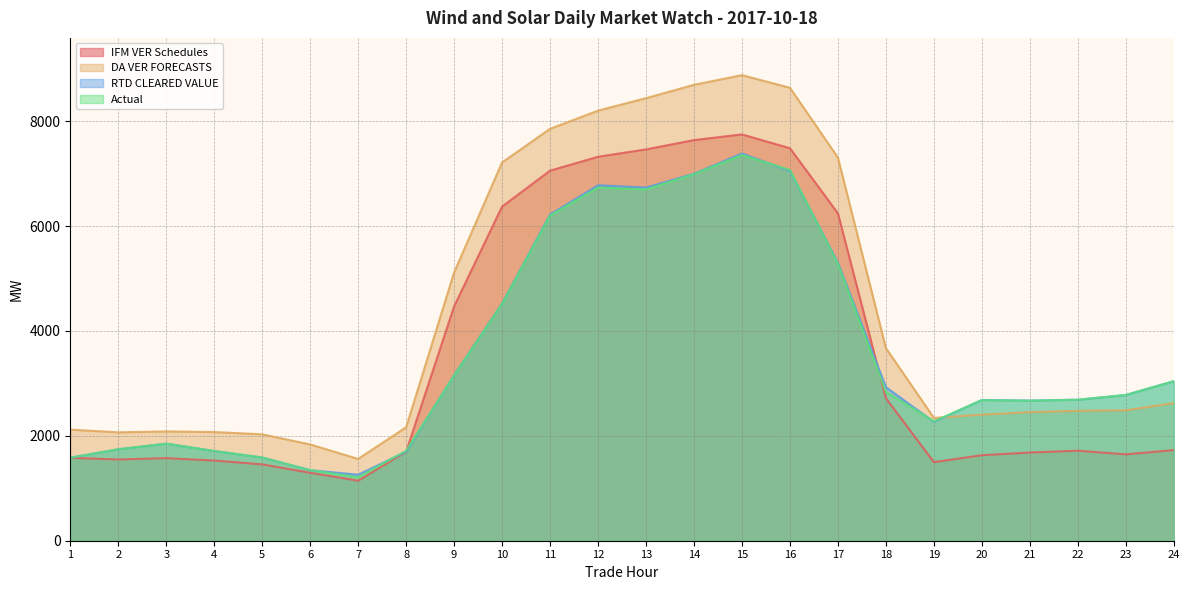

Which series has the widest spread of values?

DA VER FORECASTS